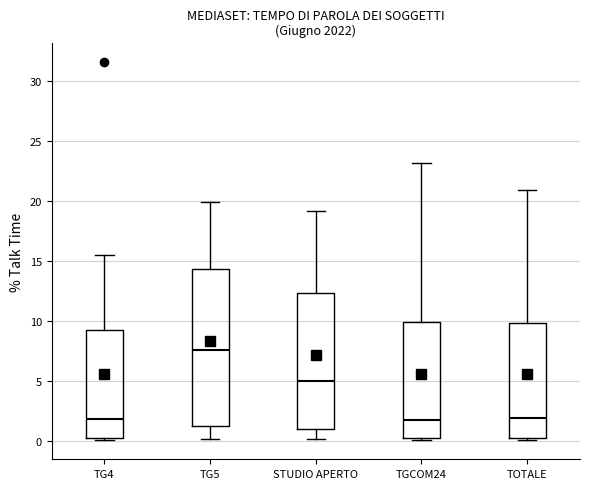

Where does the median line of the box for TG5 sit on the y-axis? The values are not printed on the chart, so give them approximately, as read against the axis.

7.5